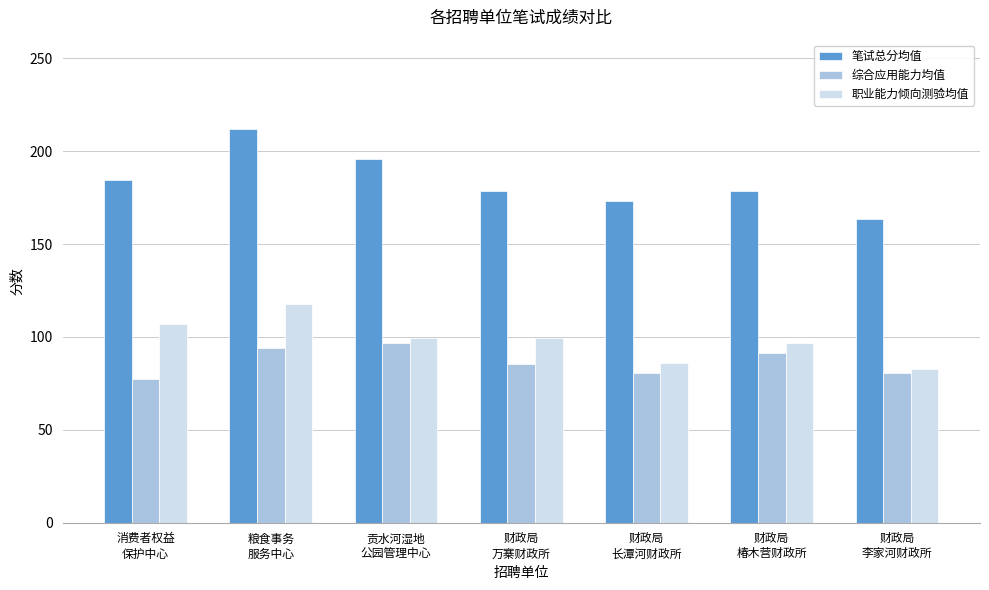

The 职业能力倾向测验均值 series shows 96.9 at 财政局
椿木营财政所. True or false?

True